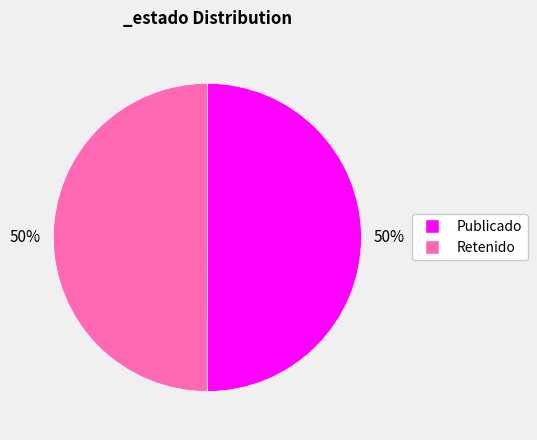

What percentage is the Publicado slice, to the nearest percent?

50%